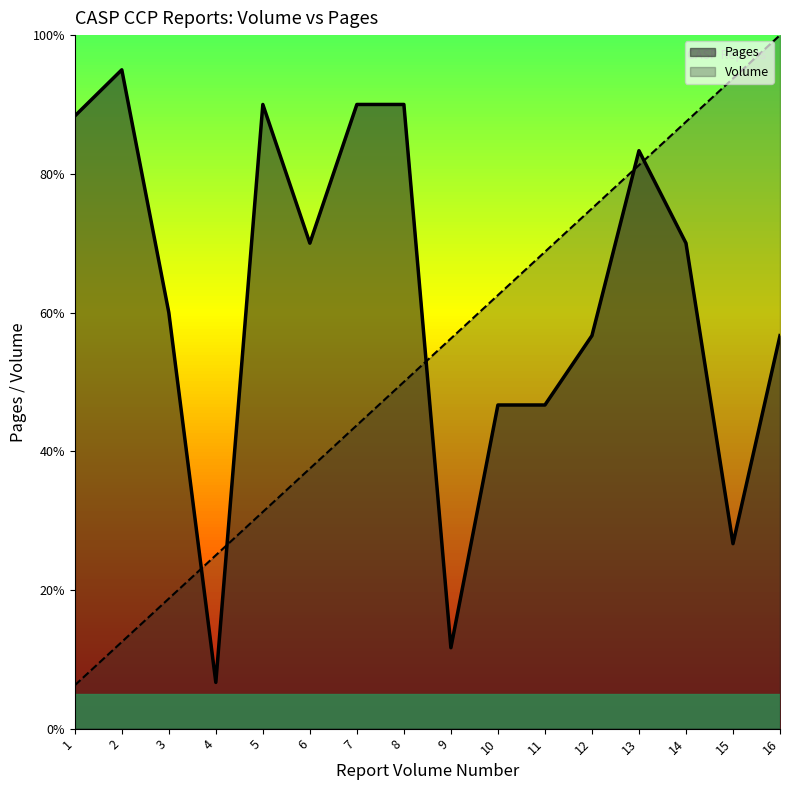

How many lines are shown in the chart?

2